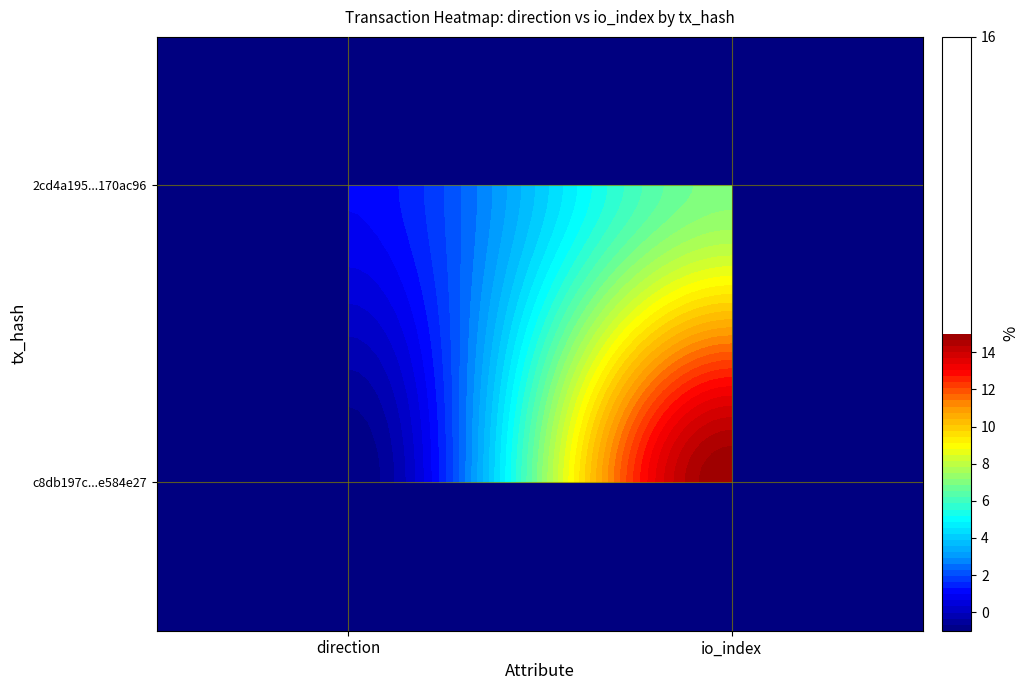

The value of c8db197c9d1ce13adc8bd7938b3b7179e584e27 at 1 is 15. True or false?

True